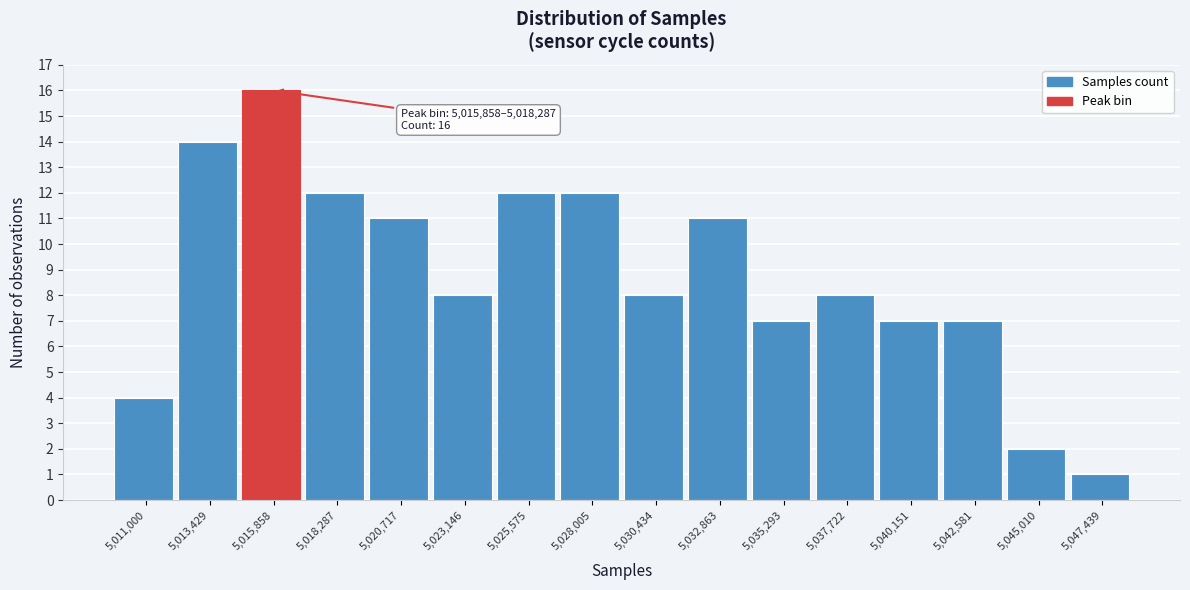

Reading left to right, transcribe all the data shown in this chart.

4	14	16	12	11	8	12	12	8	11	7	8	7	7	2	1